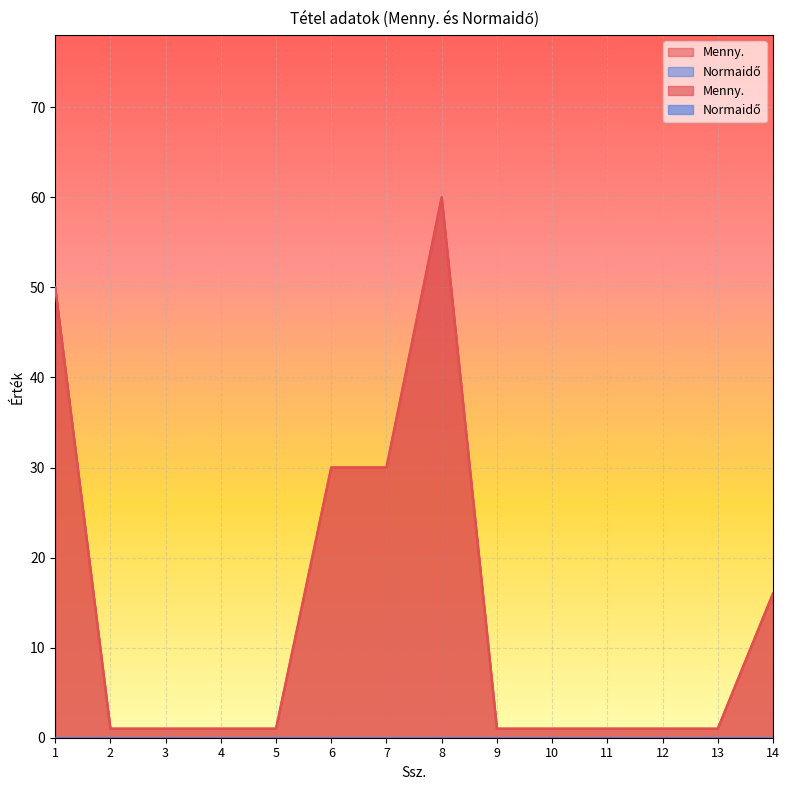

What is the average value?

14